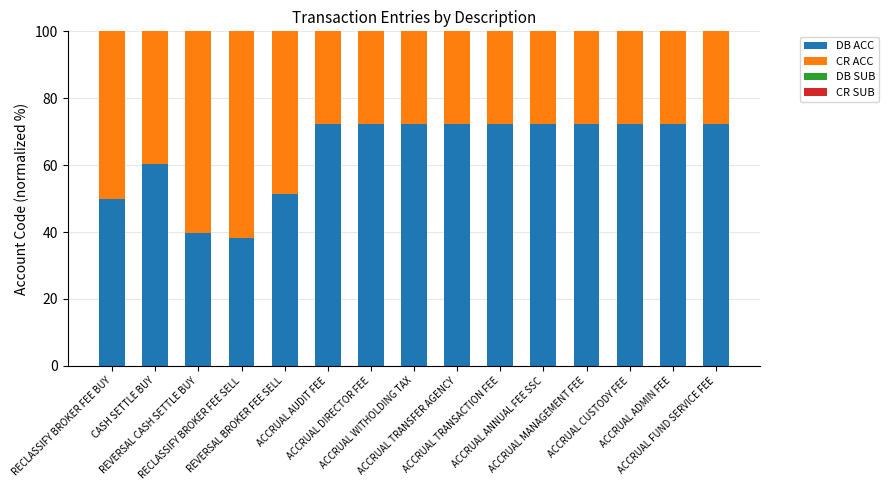

What is the highest value of the DB ACC series?

72.3